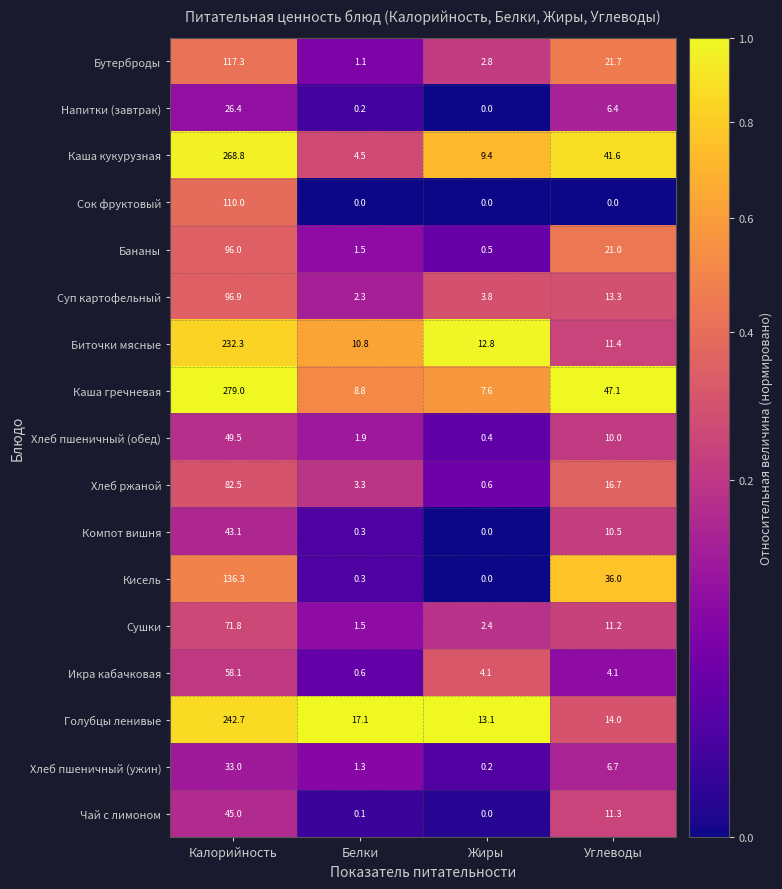

At how many categories does at least one series exceed 14?

3